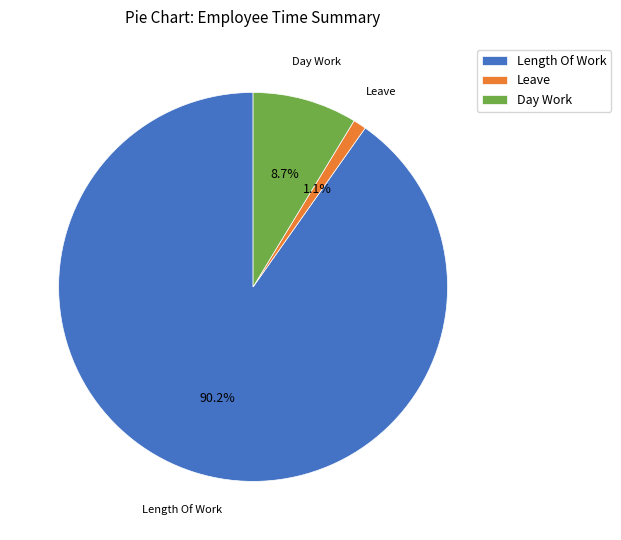

Is the sum of Day Work and Length Of Work greater than half?

Yes